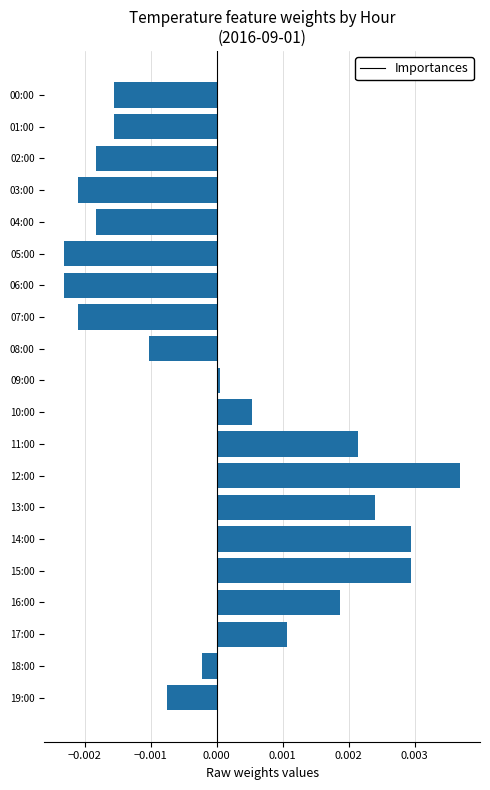

What is the label of the 14th bar from the bottom?

06:00